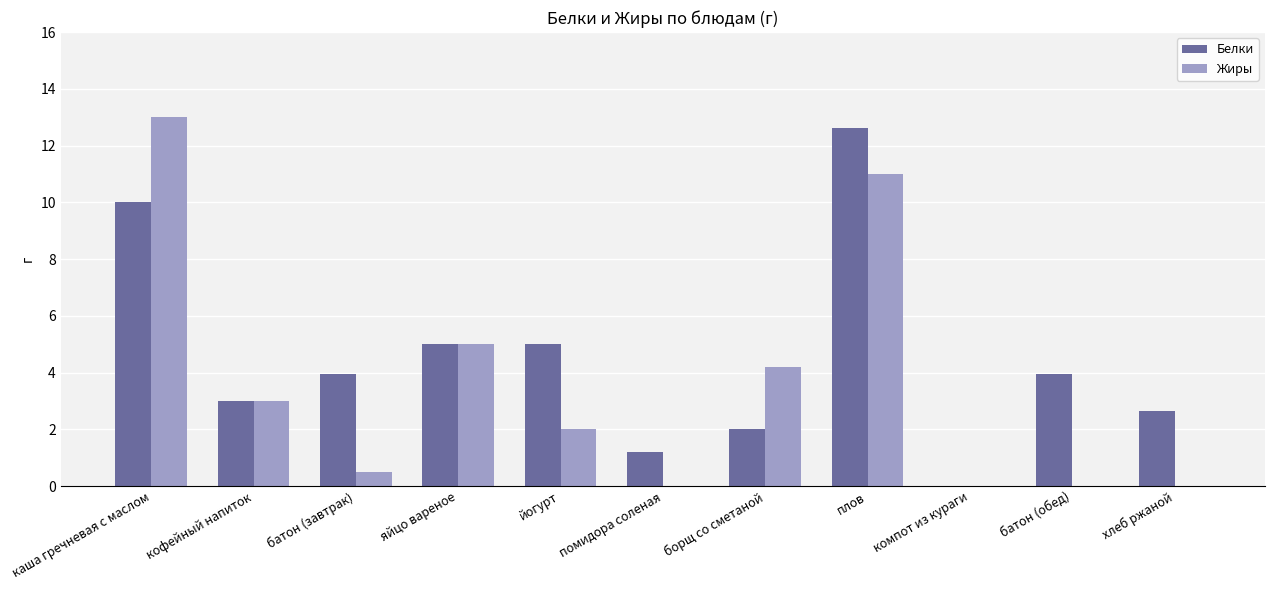

What is the total value across all series at йогурт?

7.0